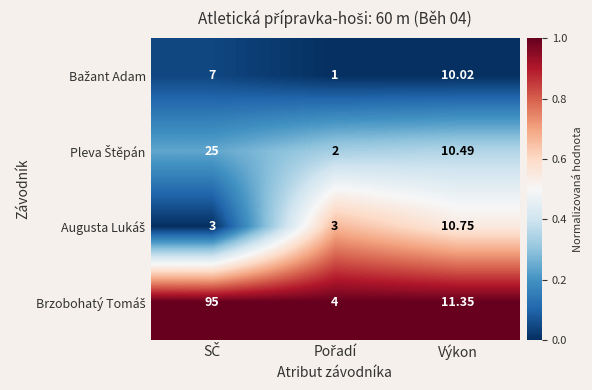

Which series has the largest total across all categories?

Brzobohatý Tomáš